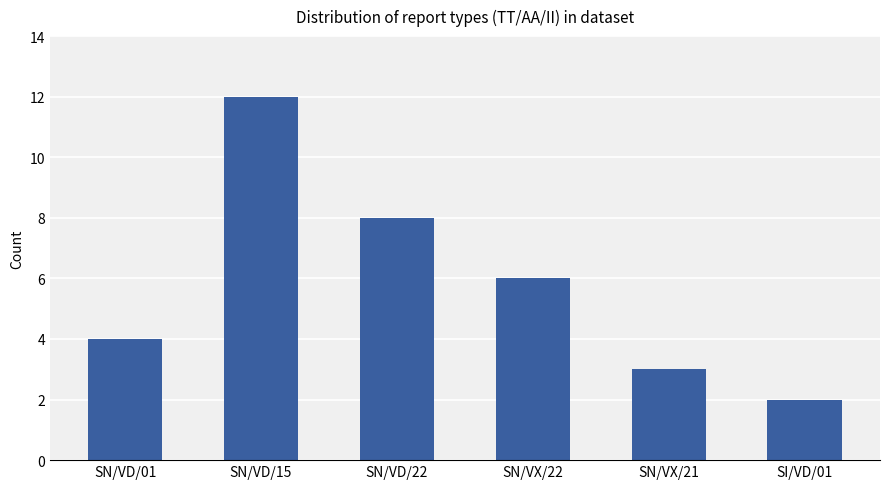

What is the sum of the values at SN/VD/01 and SN/VD/22?

12